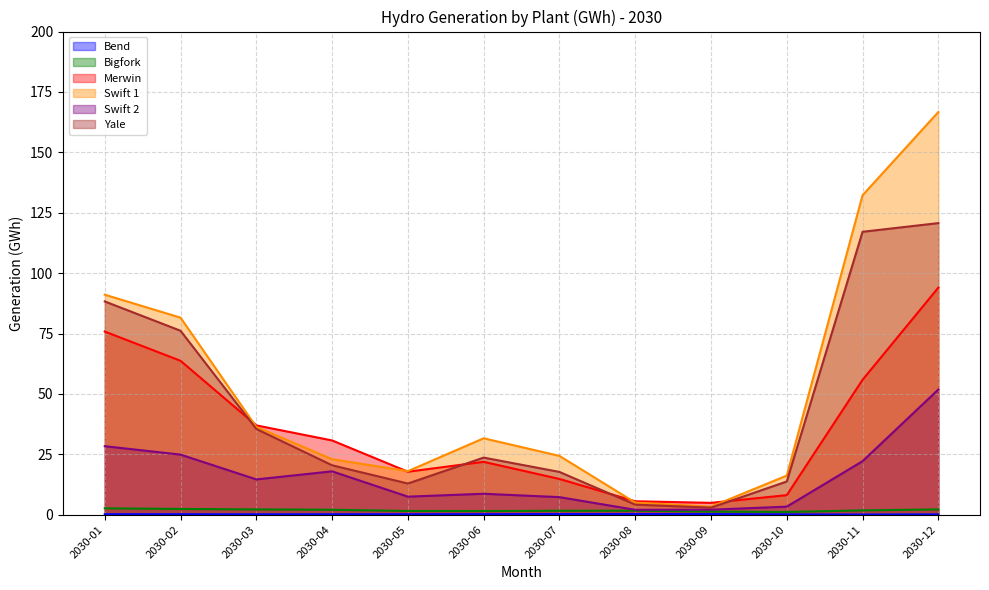

How many lines are shown in the chart?

6